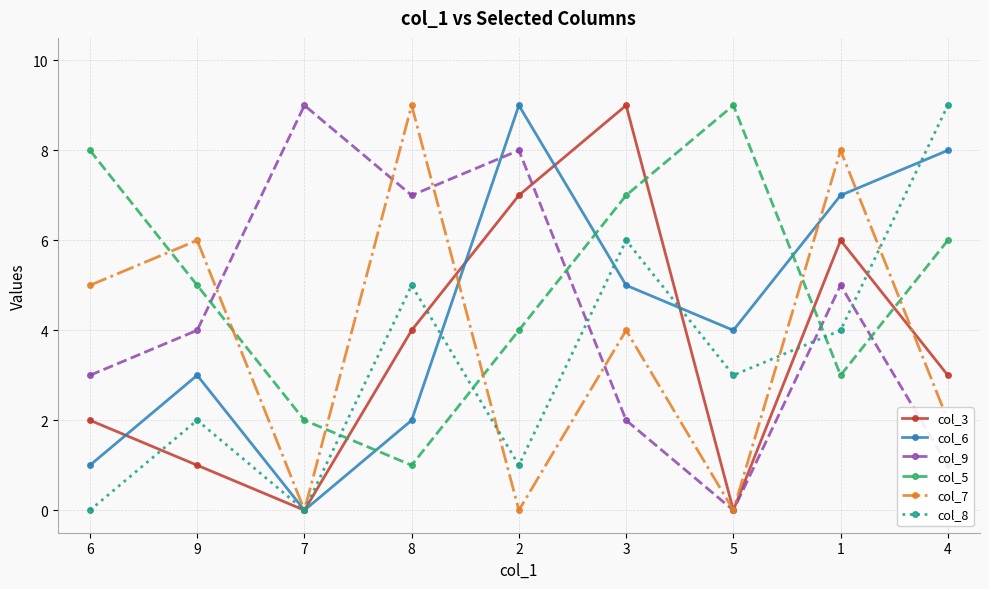

Read the col_3 value at 3.

9